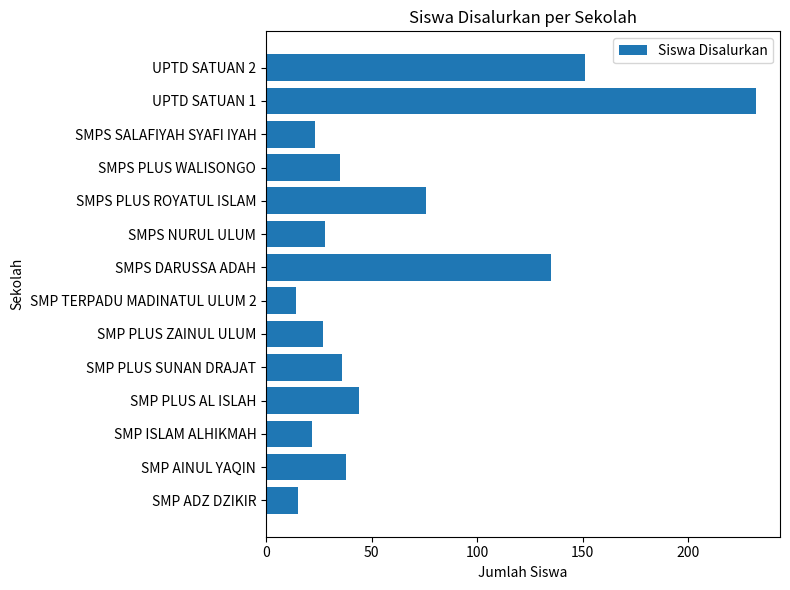

What value does the data have at SMPS DARUSSA ADAH, to the nearest 50?

150